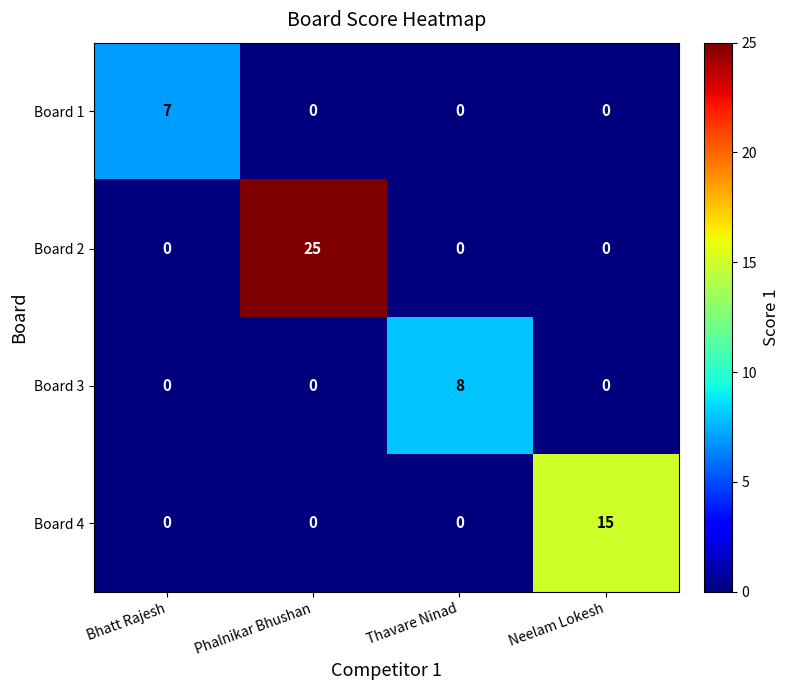

Count the Board 1 values in the range 0 to 7.

4